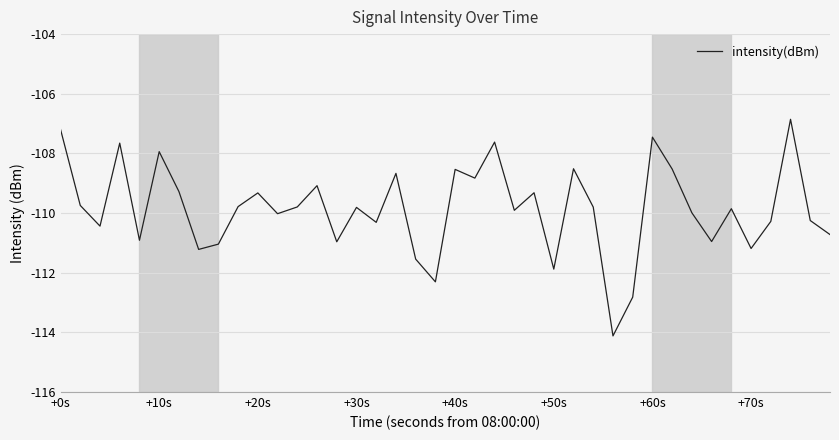

How many interior local valleys (lower than both neighbors) does the data have?

13